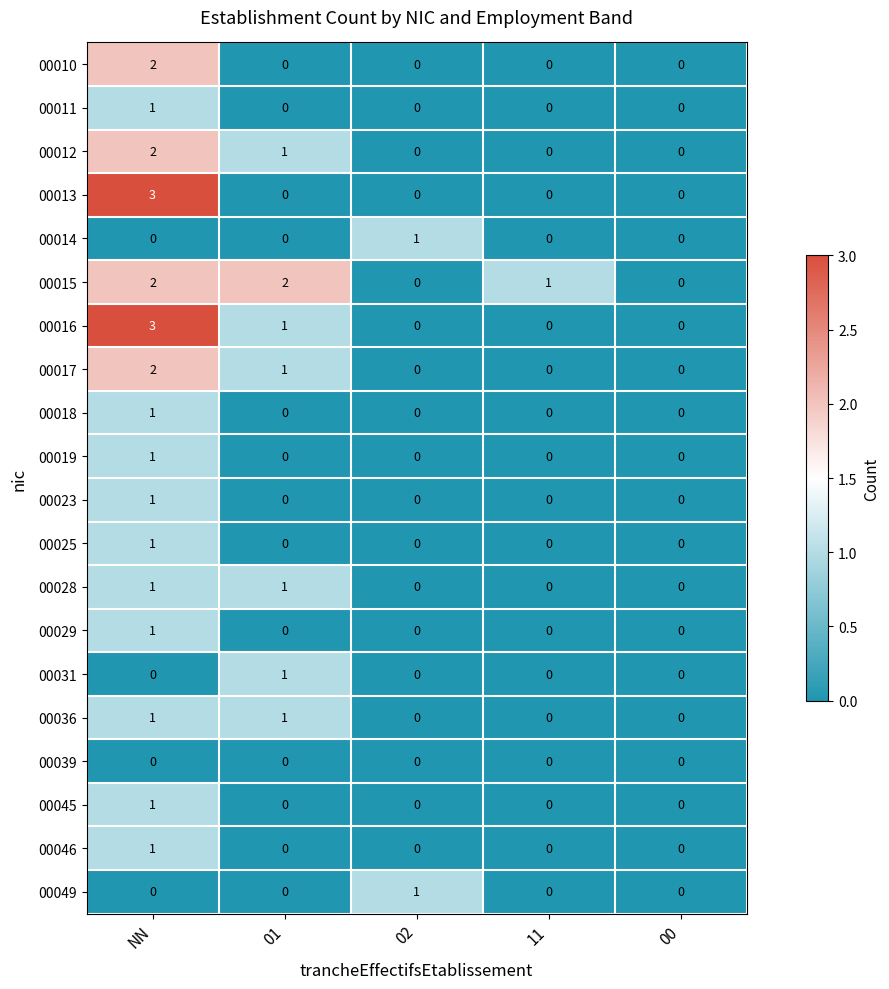

How many 00015 values are between 0 and 2?

5